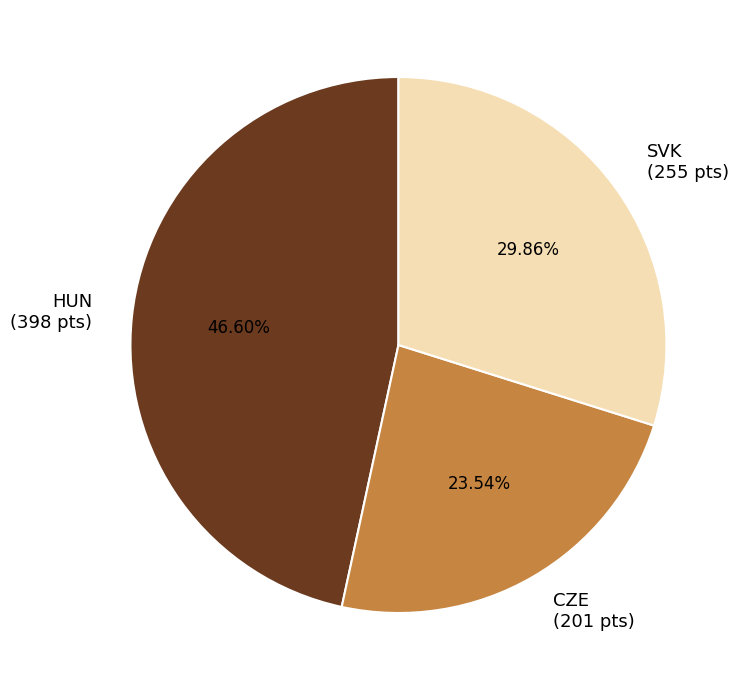

Rank the categories by value from lowest to highest.

CZE (201 pts), SVK (255 pts), HUN (398 pts)